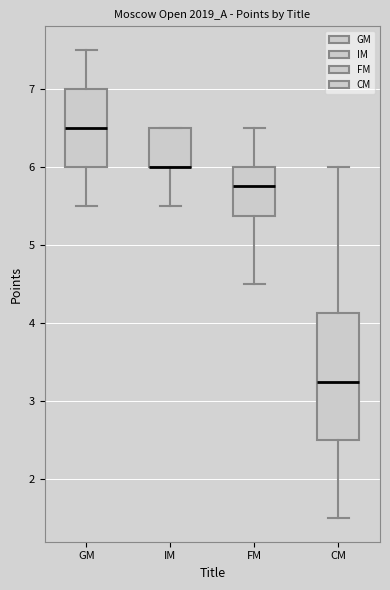

Reading left to right, transcribe this box plot: for each box, give where its median line is, the range the box spans, and where its two whiskers end, as read against the y-axis. The values are not printed on the chart, so give them approximately, as read against the axis.

GM: median 6.5, box 6.0 to 7.0, whiskers 5.5 to 7.5
IM: median 6.0 (drawn on the box's lower edge), box 6.0 to 6.5, whiskers 5.5 to 6.5
FM: median 5.8, box 5.4 to 6.0, whiskers 4.5 to 6.5
CM: median 3.3, box 2.5 to 4.1, whiskers 1.5 to 6.0